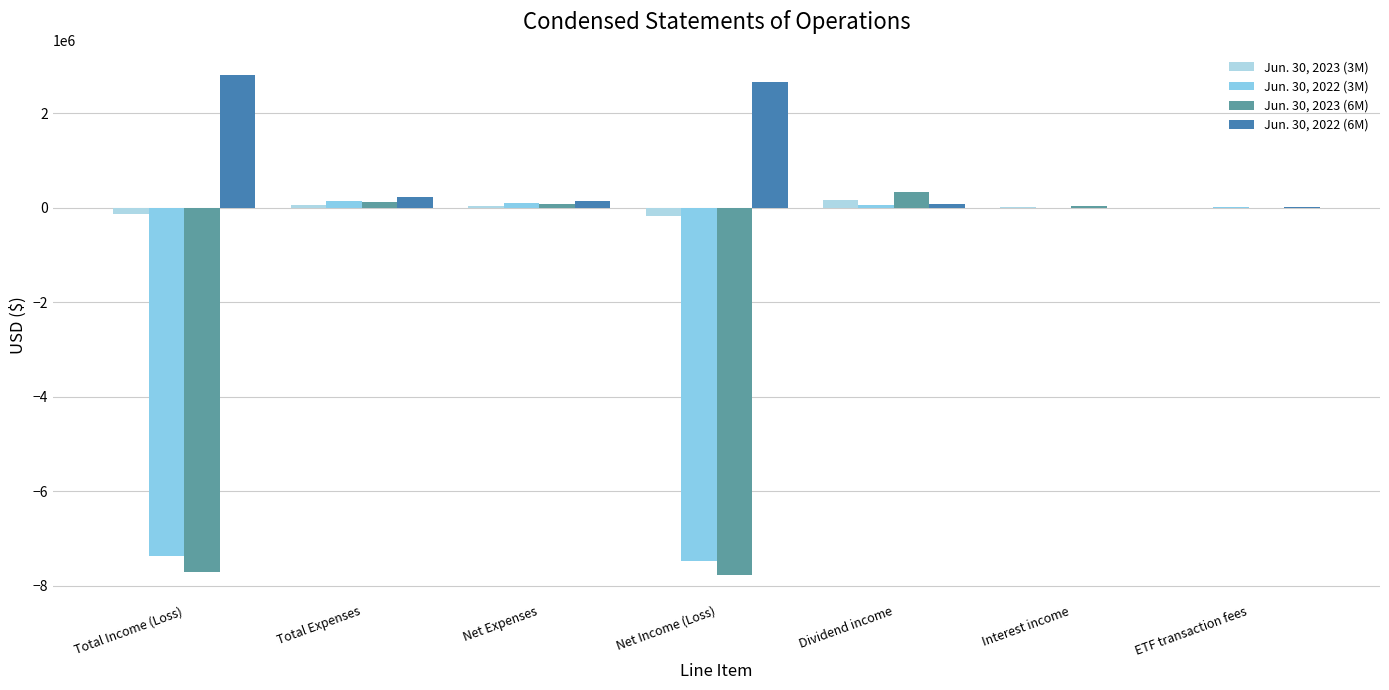

At which category is the sum across all series the highest?

Dividend income